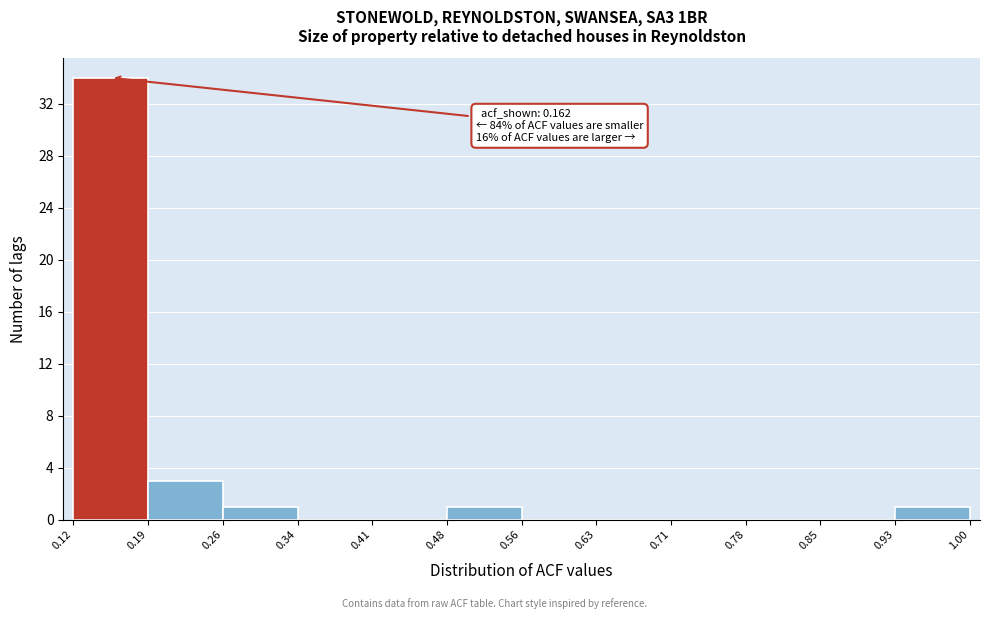

Over which range of the x-axis is the bar tallest?

0.12 to 0.19